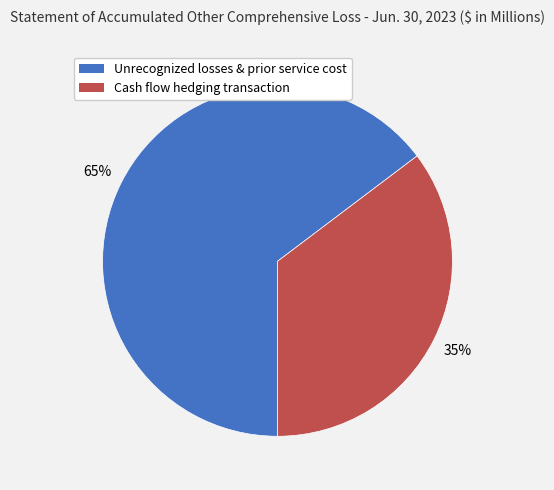

Is there a majority slice in this chart?

Yes